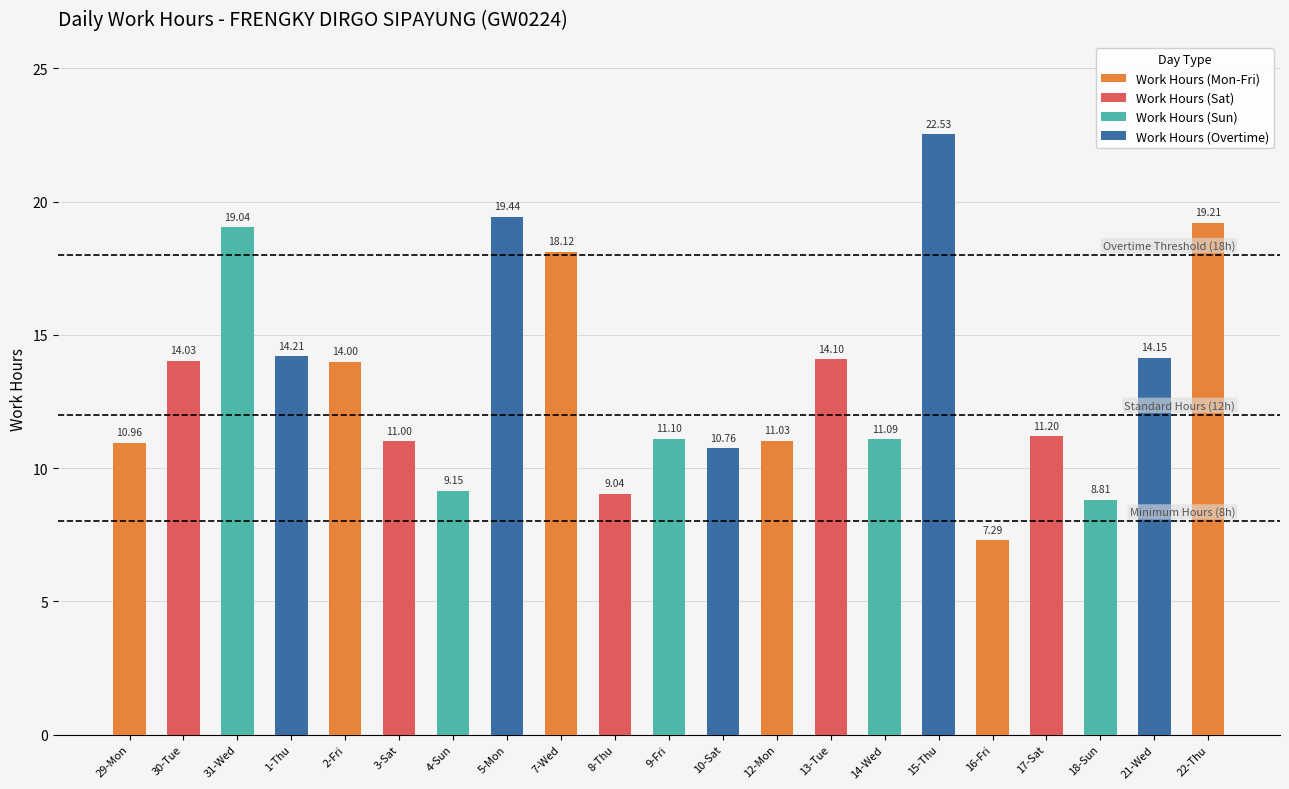

Rank the categories by value from highest to lowest.

15-Thu, 5-Mon, 22-Thu, 31-Wed, 7-Wed, 1-Thu, 21-Wed, 13-Tue, 30-Tue, 2-Fri, 17-Sat, 9-Fri, 14-Wed, 12-Mon, 3-Sat, 29-Mon, 10-Sat, 4-Sun, 8-Thu, 18-Sun, 16-Fri